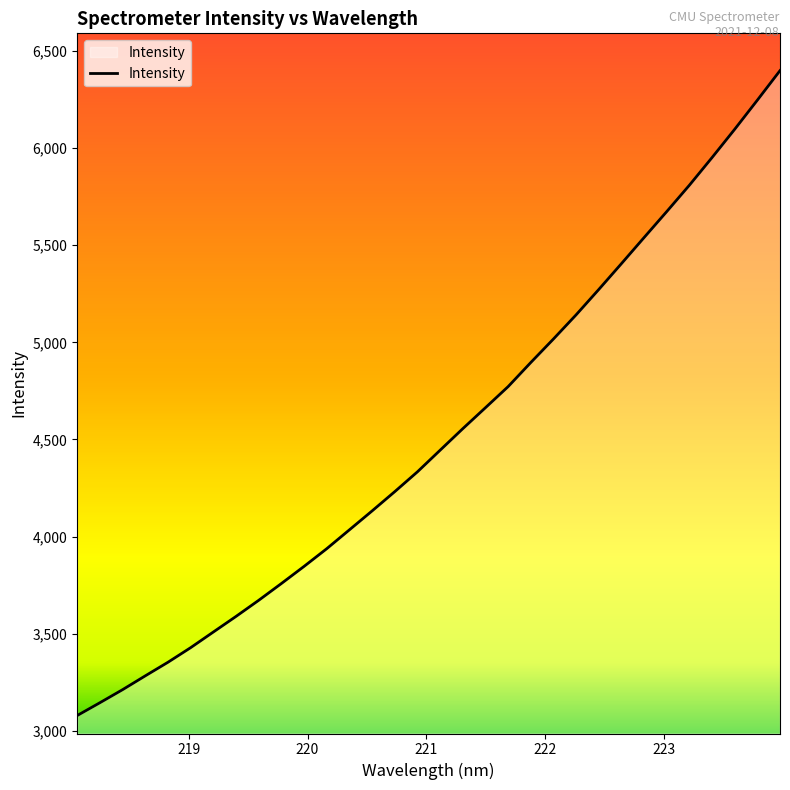

What is the difference between the maximum and minimum values?

3319.2